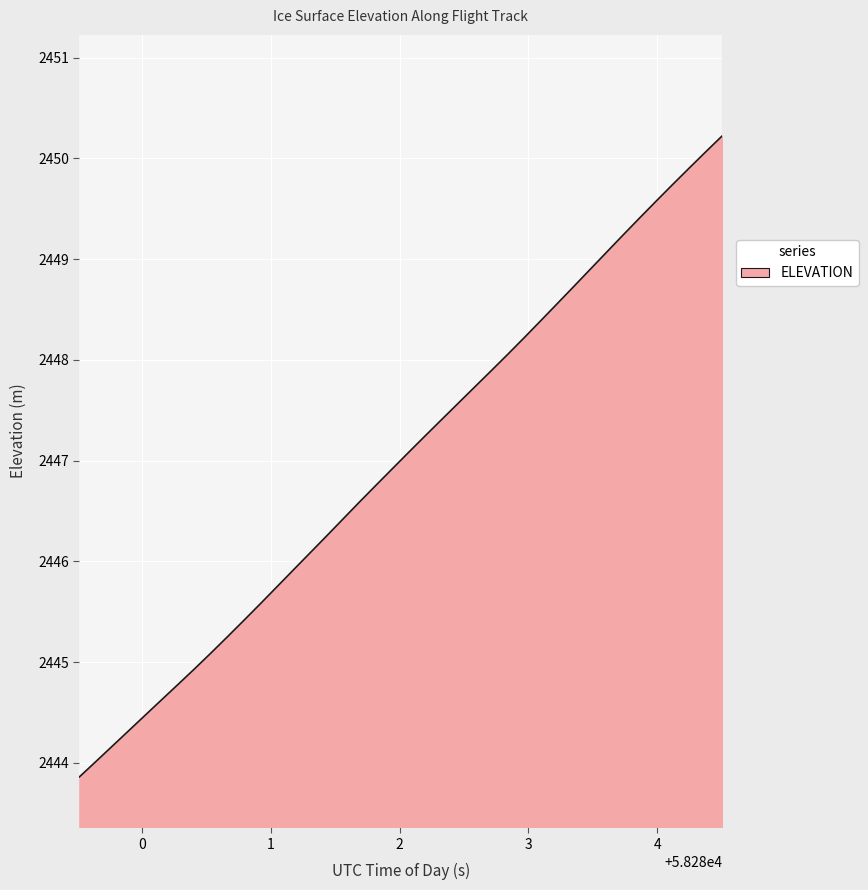

What is the maximum value shown in the chart?

2450.2